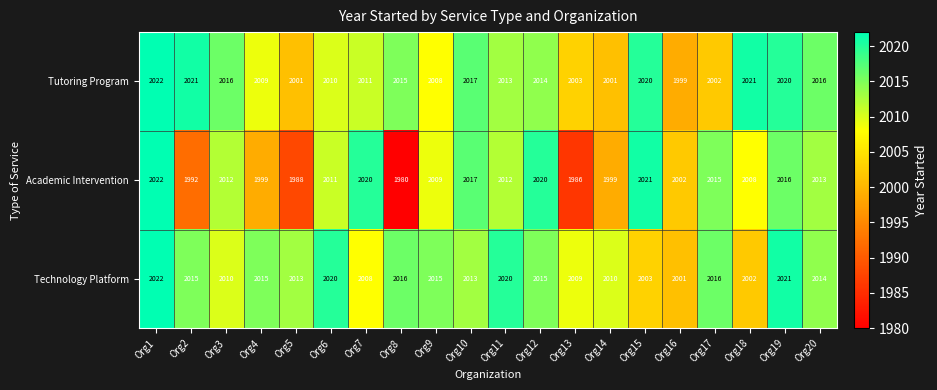

The Tutoring Program series shows 926 at Org8. True or false?

False